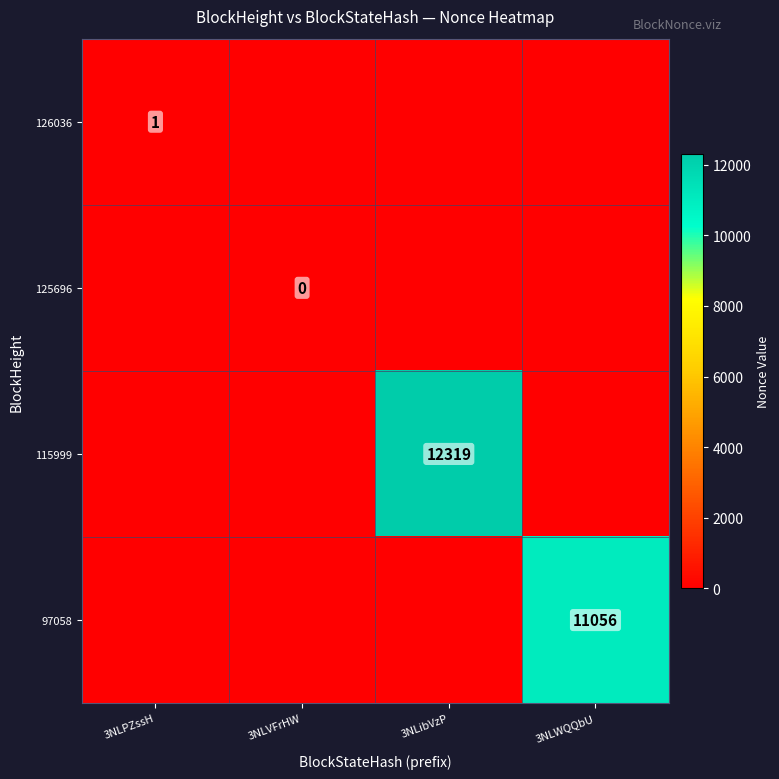

Is it true that 115999 equals 7290 at 3NLibVzP?

False